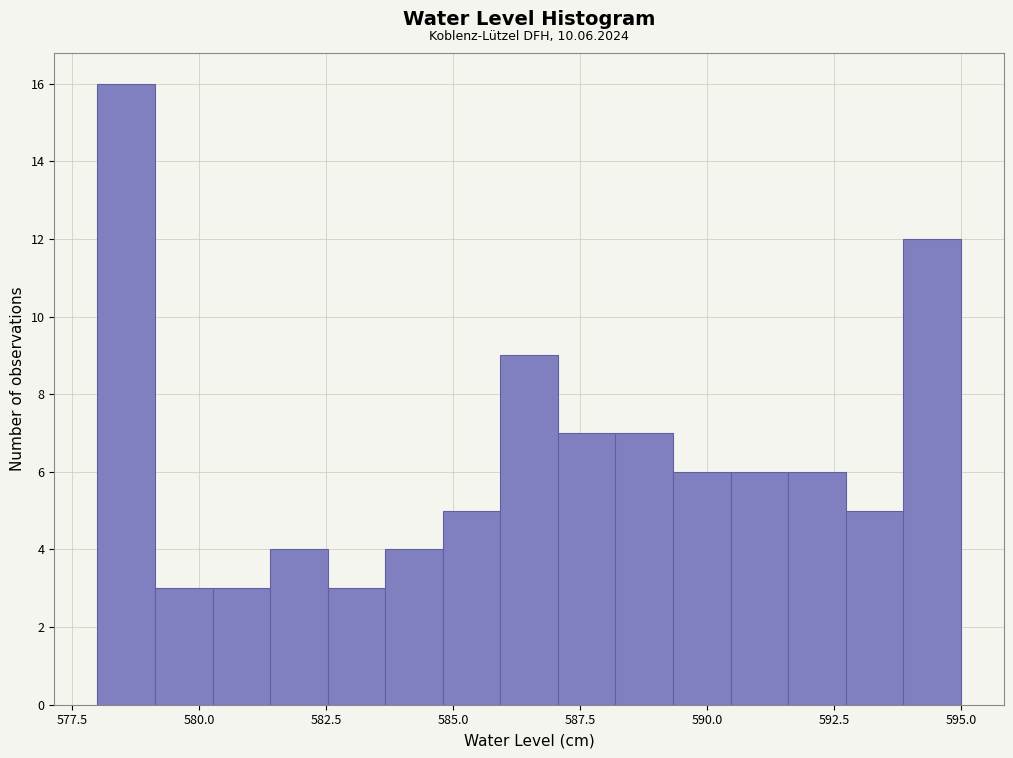

Around what value on the x-axis is the tallest bar? Give the approximate position of its centre, as read against the axis.

578.5